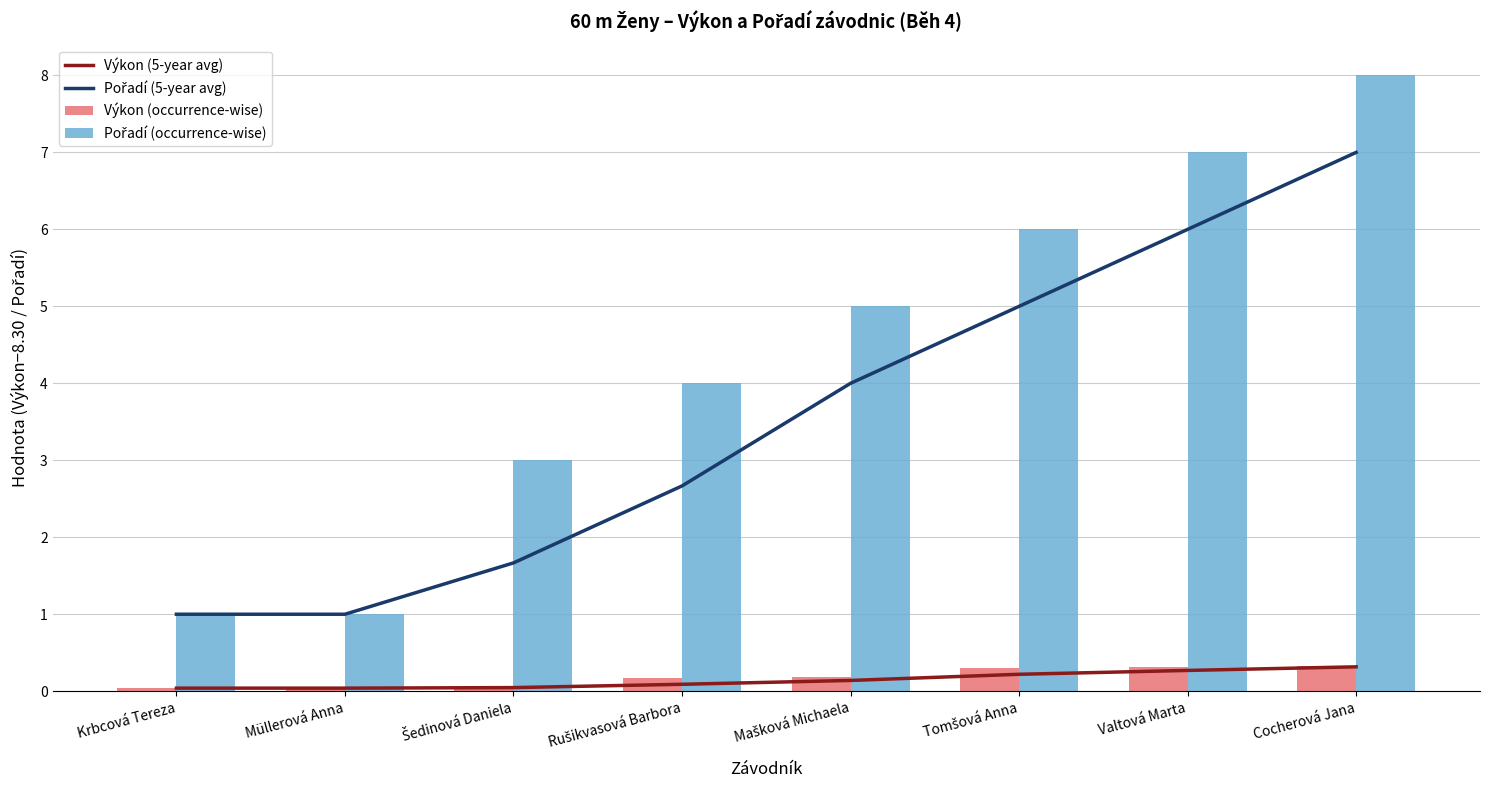

The Pořadí (occurrence-wise) series shows 1.8 at Rušikvasová Barbora. True or false?

False